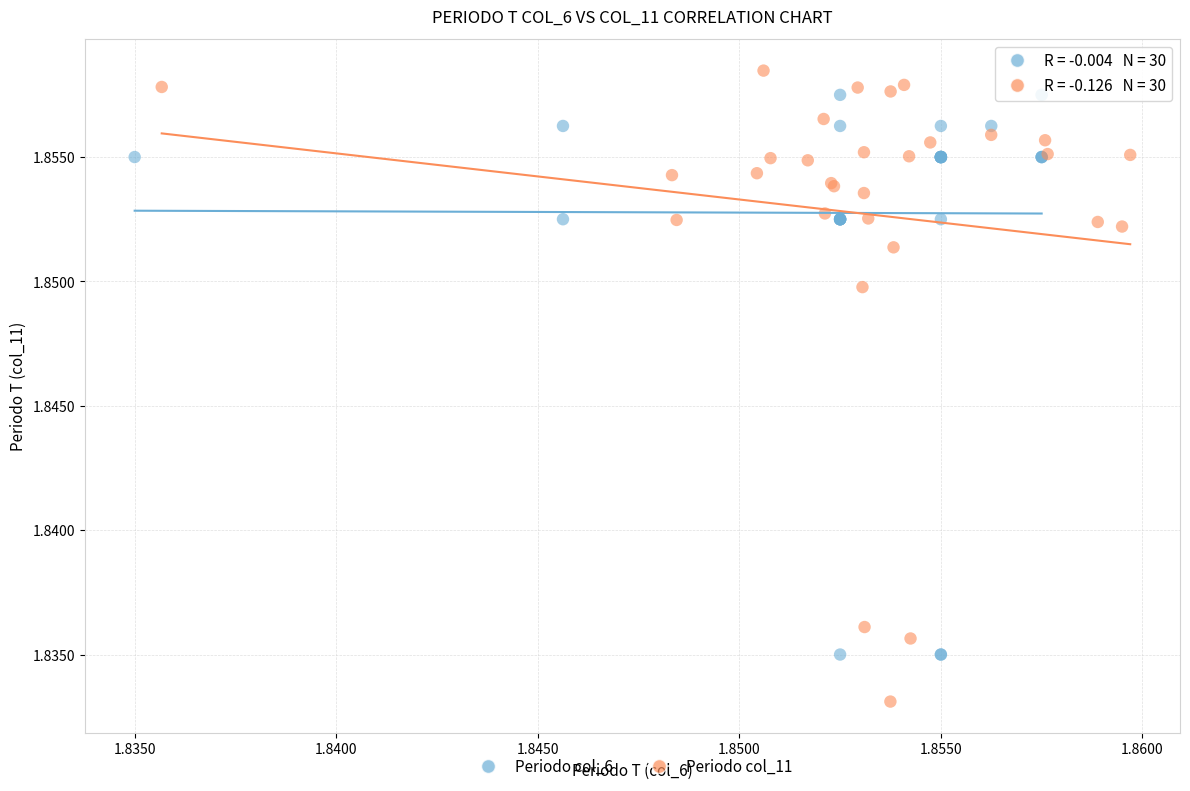

Which series has the widest spread of Y values?

Periodo col_11